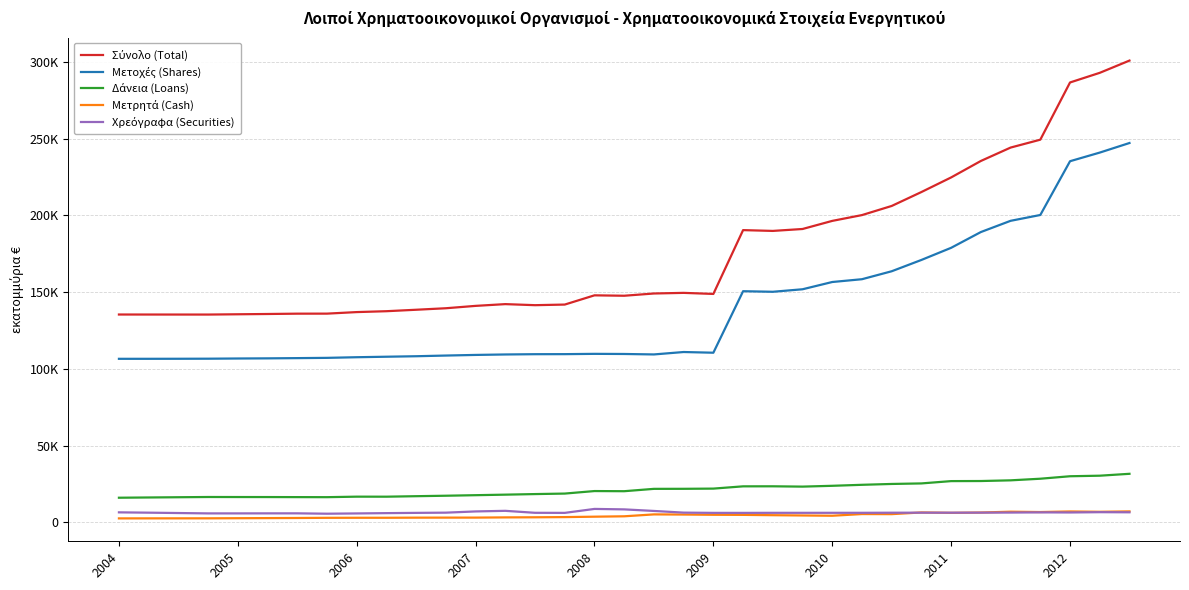

Is this an area chart (filled region under the line)?

No